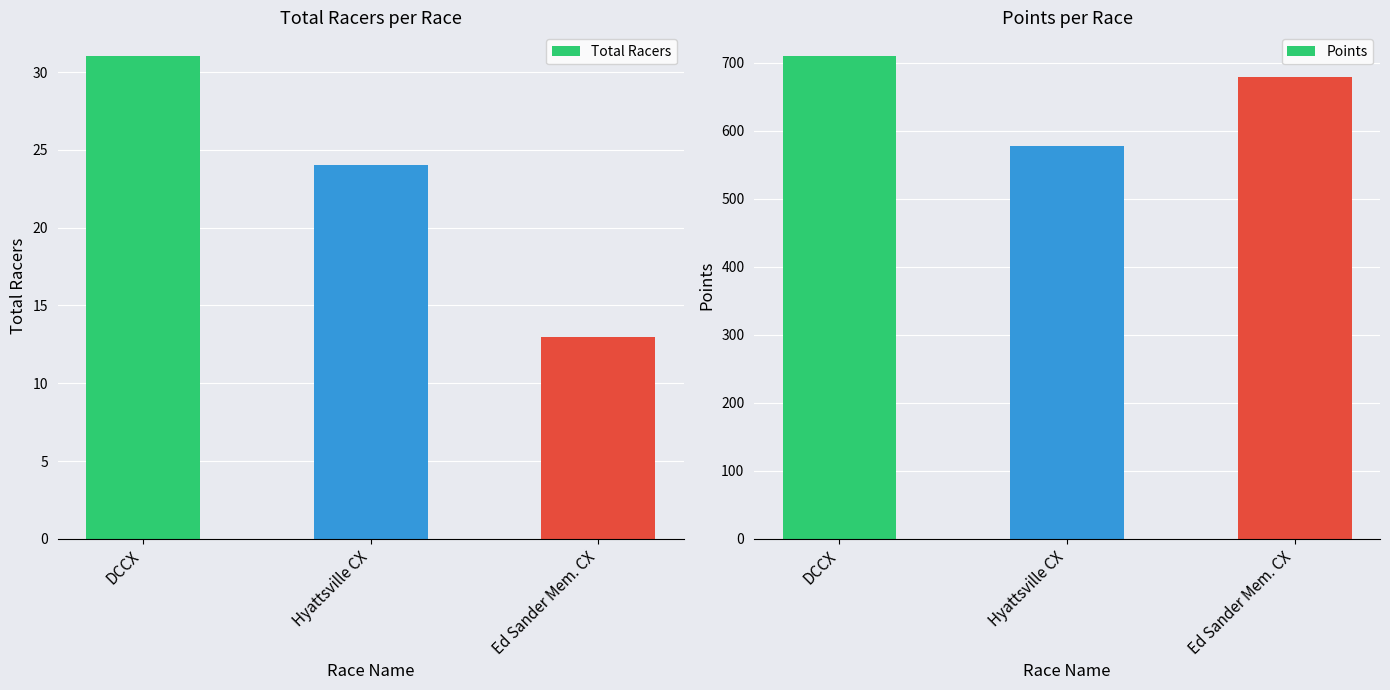

Reading left to right, transcribe all the data shown in this chart.

Total Racers: 31.0	24.0	13.0
Points: 708.9	577.8	678.3